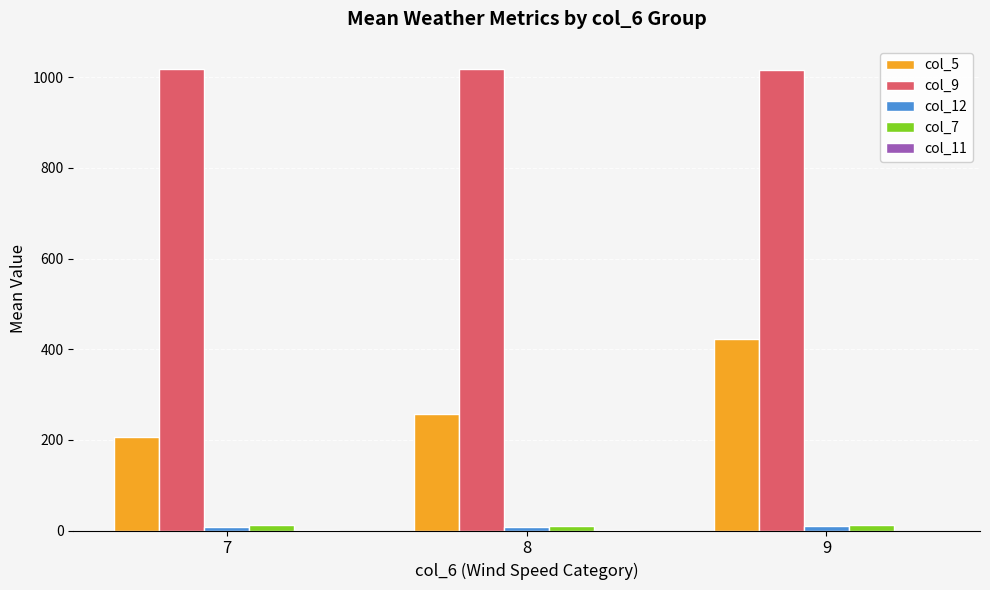

What is the average value of the col_5 series?

295.1